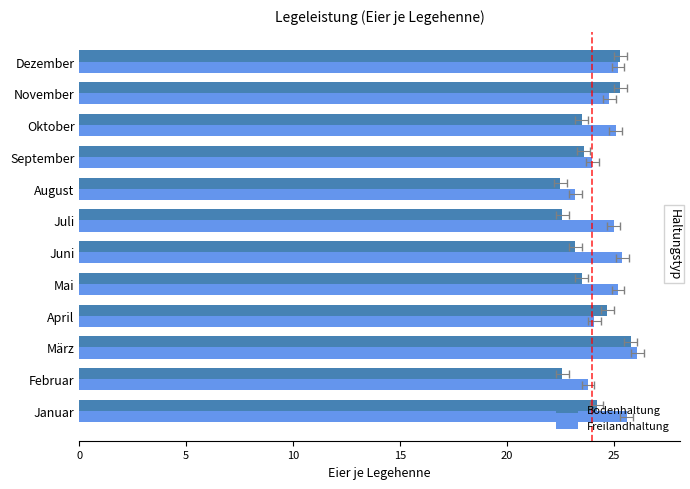

How many groups of bars are there?

12